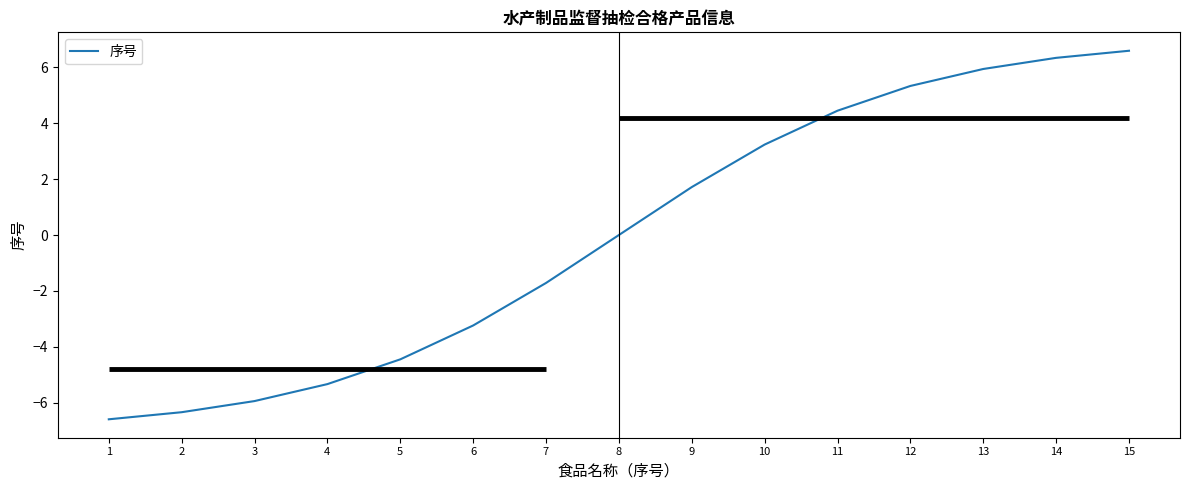

Is it true that the value at 5 is -4.4?

True